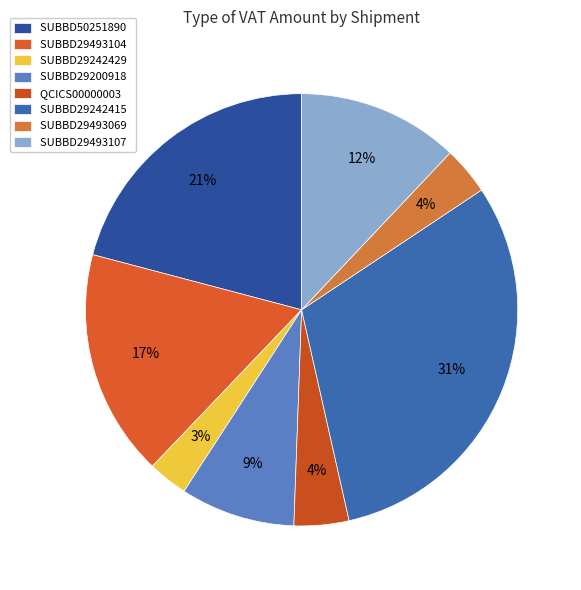

What percentage is the QCICS00000003 slice, to the nearest percent?

4%